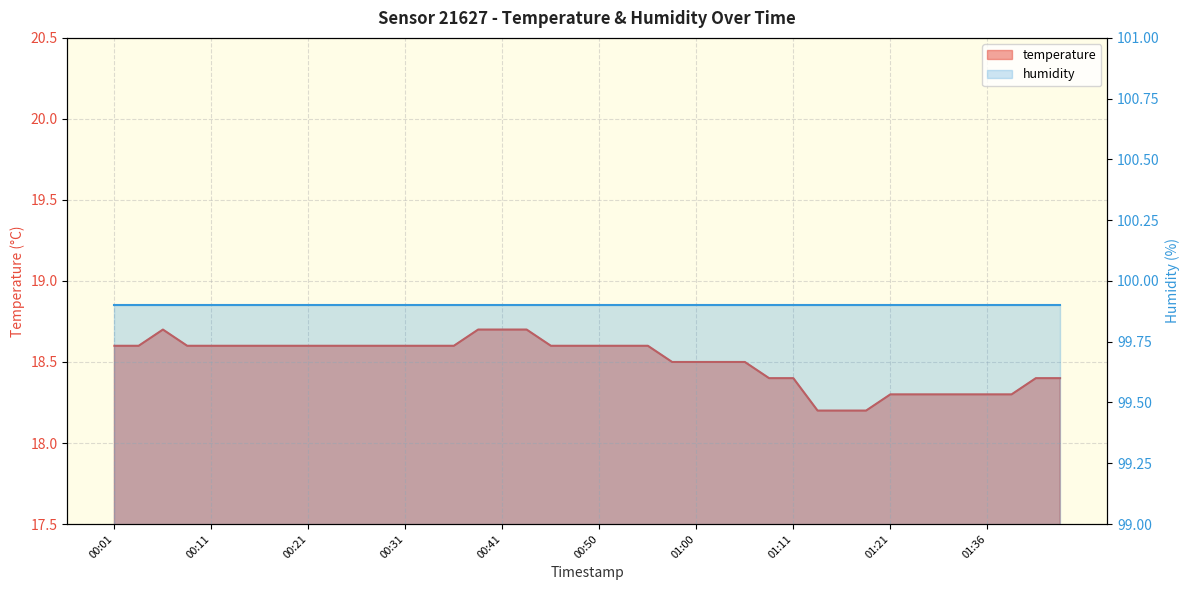

Reading right to left, list all the values displayed in this chart.

18.4	18.4	18.3	18.3	18.3	18.3	18.3	18.3	18.2	18.2	18.2	18.4	18.4	18.5	18.5	18.5	18.5	18.6	18.6	18.6	18.6	18.6	18.7	18.7	18.7	18.6	18.6	18.6	18.6	18.6	18.6	18.6	18.6	18.6	18.6	18.6	18.6	18.7	18.6	18.6